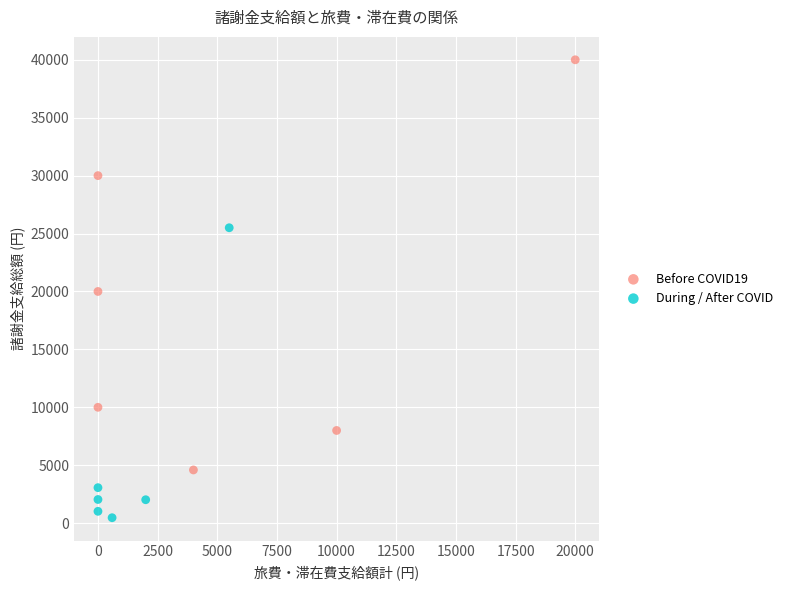

Which series has the widest spread of Y values?

Before COVID19